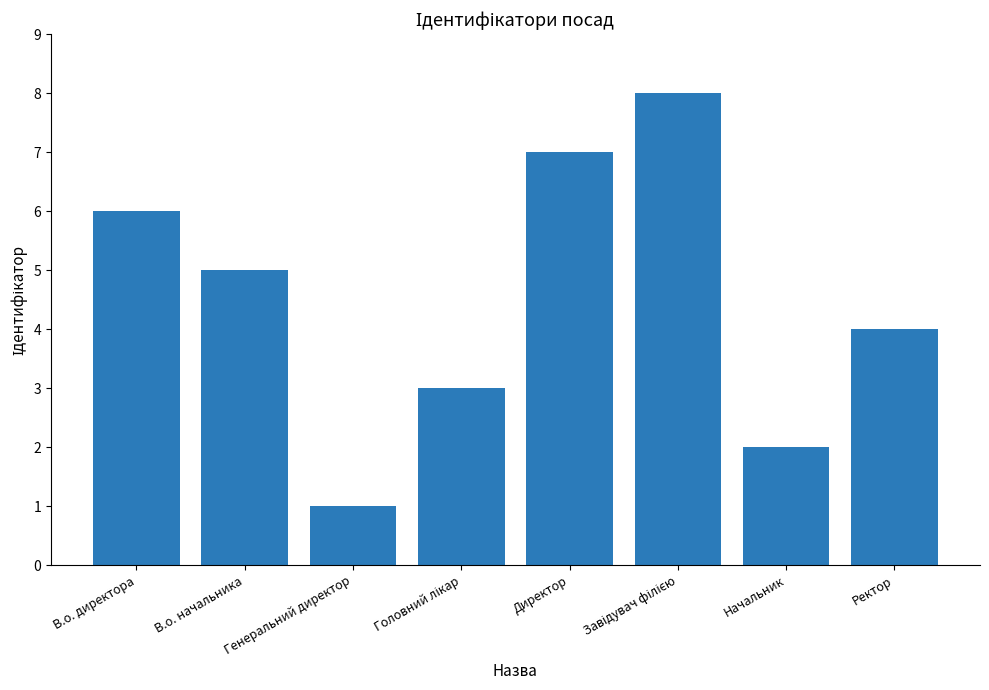

What is the label of the 7th bar from the left?

Начальник